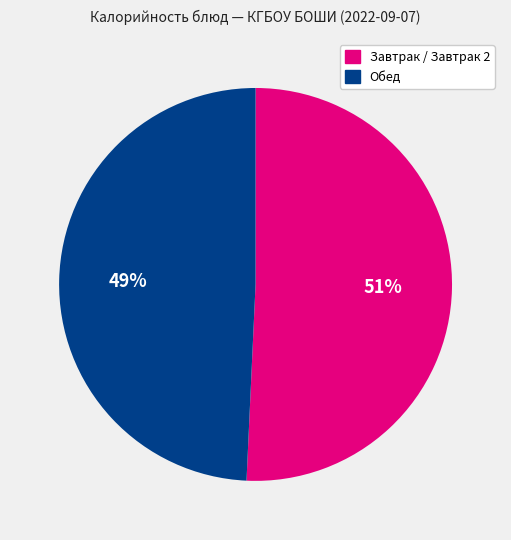

Which slice is the largest?

Завтрак / Завтрак 2